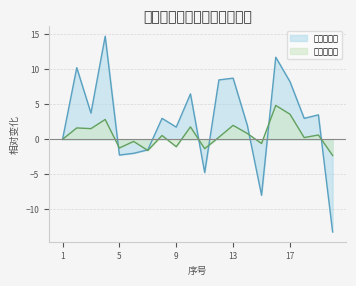

Reading left to right, what are all the values shown in this chart?

笔试总成绩: 0.0	10.2	3.8	14.8	-2.2	-2.0	-1.5	3.0	1.8	6.5	-4.8	8.5	8.8	2.0	-8.0	11.8	8.2	3.0	3.5	-13.2
合成总成绩: 0.0	1.6	1.5	2.8	-1.2	-0.3	-1.6	0.6	-1.1	1.8	-1.3	0.3	2.0	0.8	-0.6	4.9	3.6	0.2	0.6	-2.3